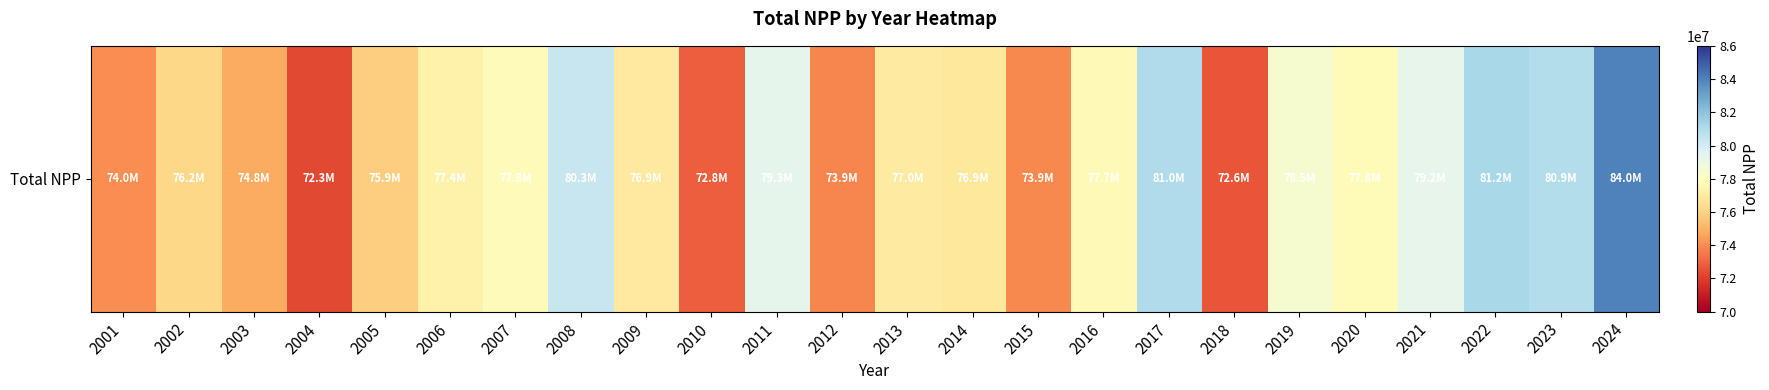

The value at 2016 is 124570220.1. True or false?

False